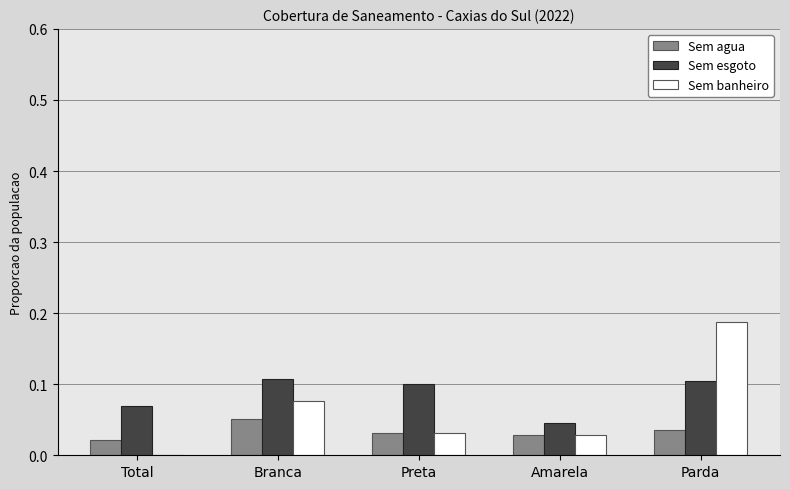

Where is Sem banheiro nearest to the value 0?

Total